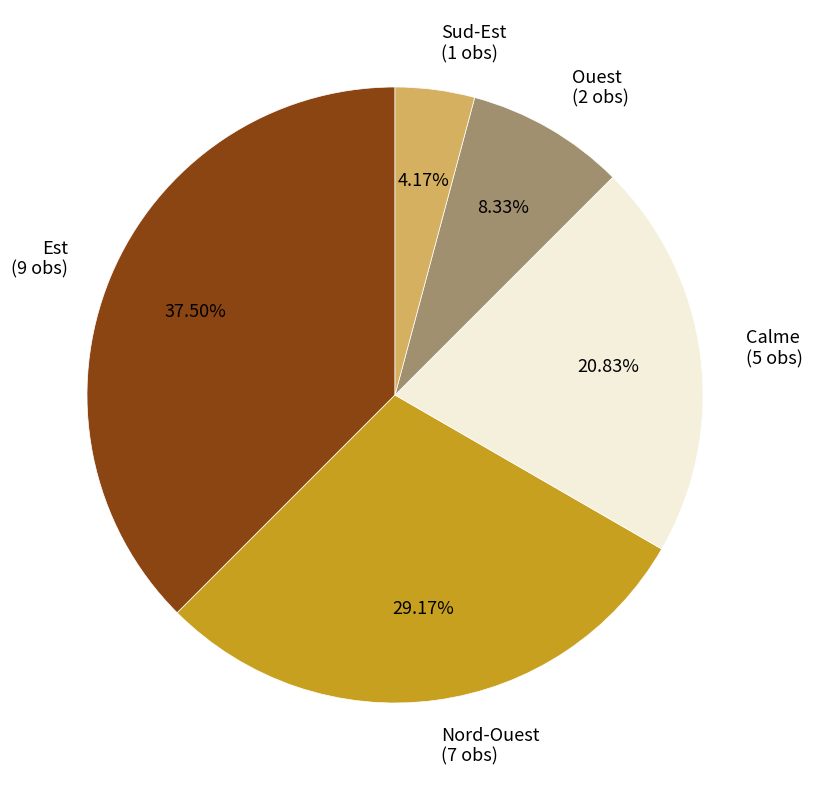

Combined, do Est (9 obs) and Nord-Ouest (7 obs) account for over 50%?

Yes